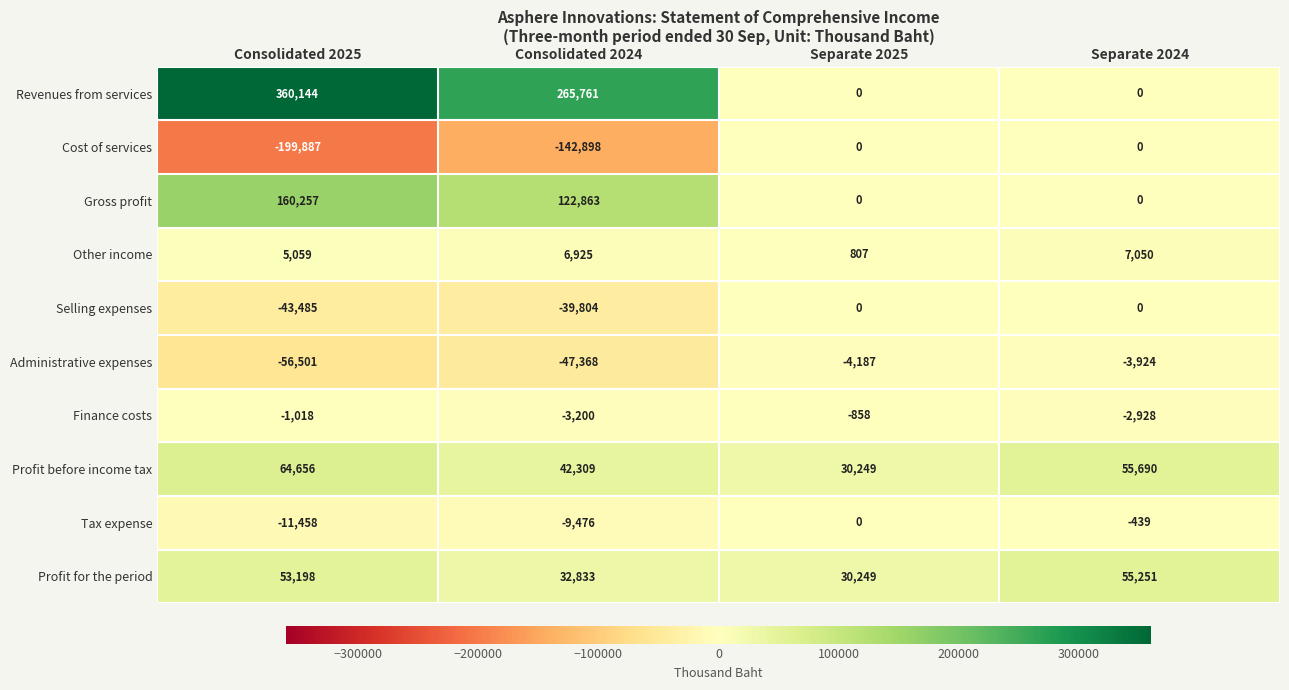

Which series has the largest total across all categories?

Revenues from services